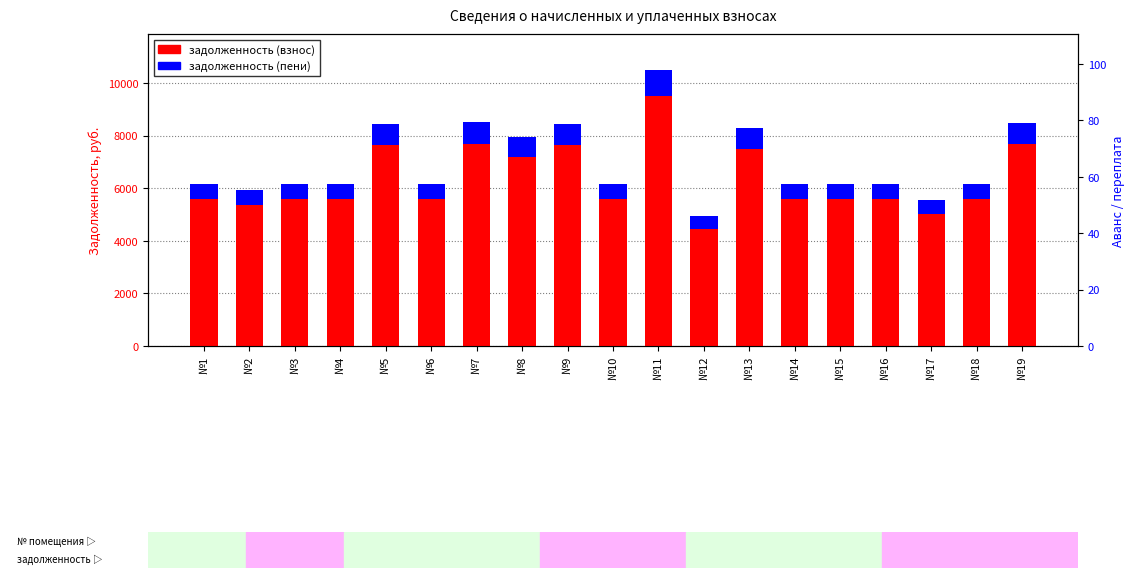

What are all the series names shown in the legend?

задолженность (взнос), задолженность (пени)